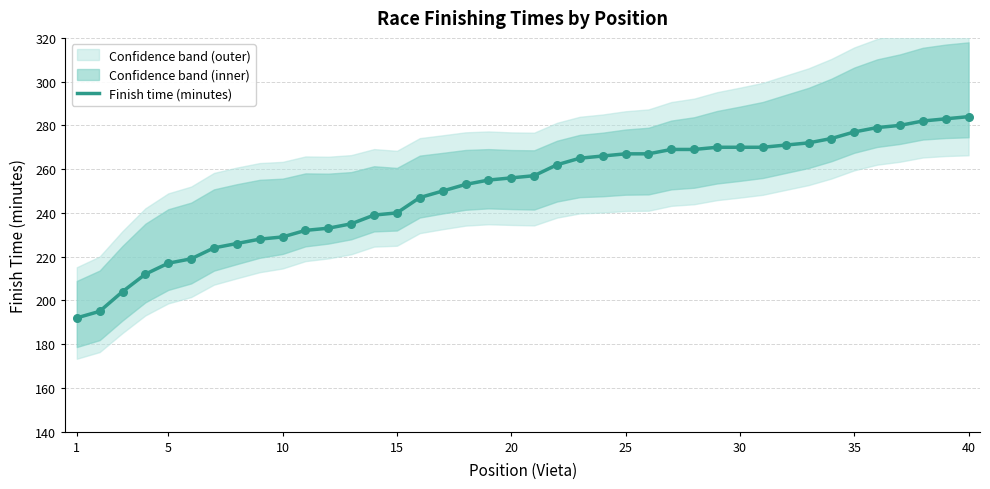

What is the highest value of the Finish time (minutes) series?

284